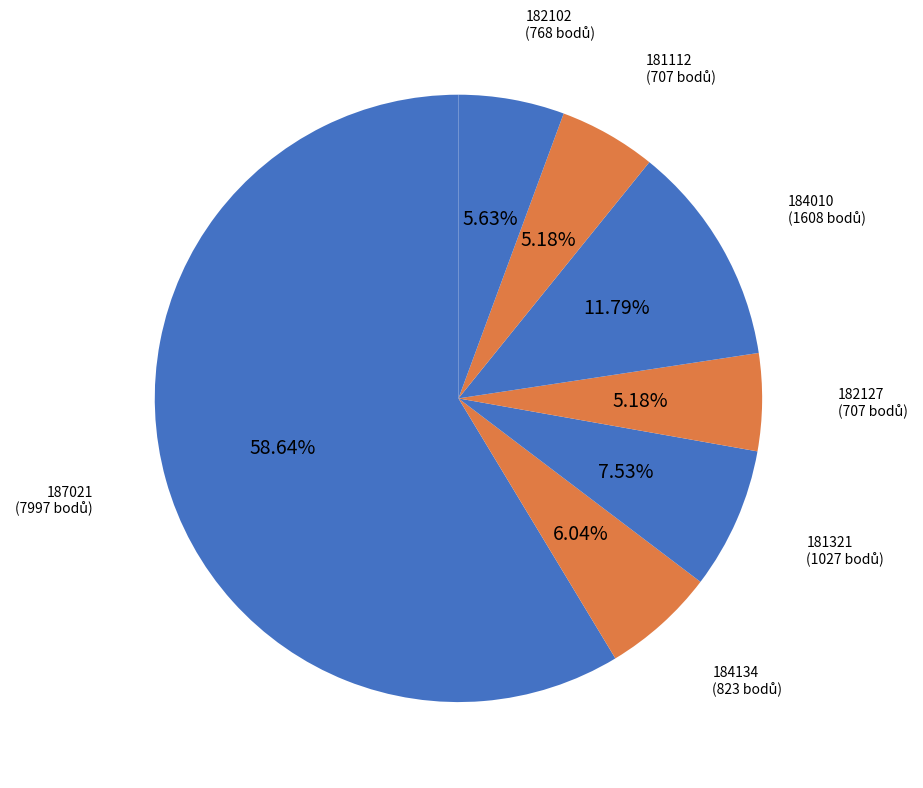

Does any single category account for the majority?

Yes